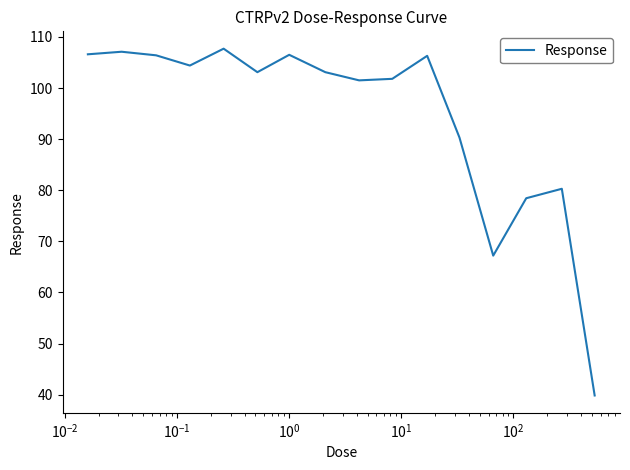

How many lines are shown in the chart?

1